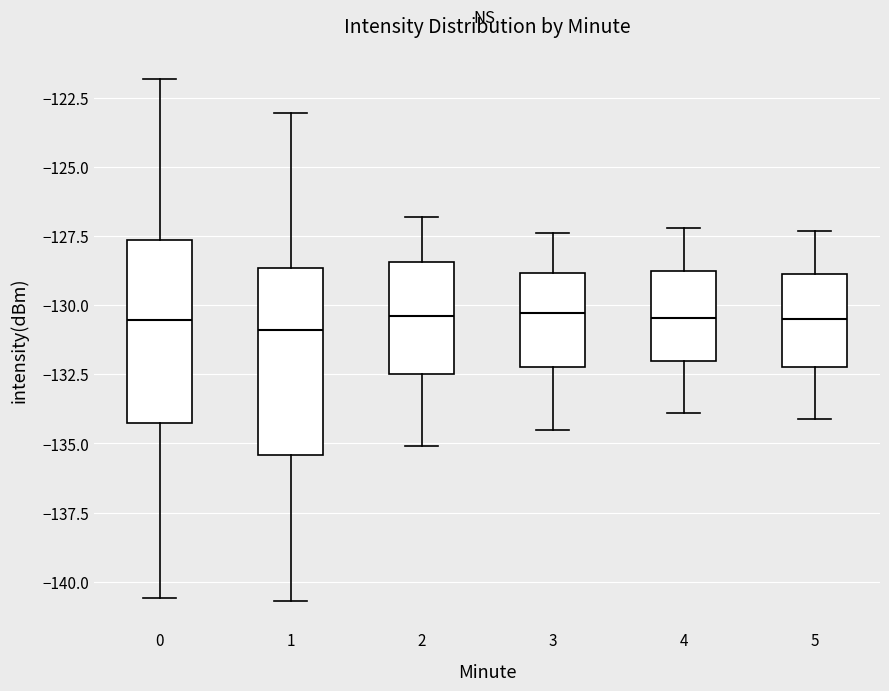

Where is the upper edge of the box at x = 0 on the y-axis? The values are not printed on the chart, so give them approximately, as read against the axis.

-127.5